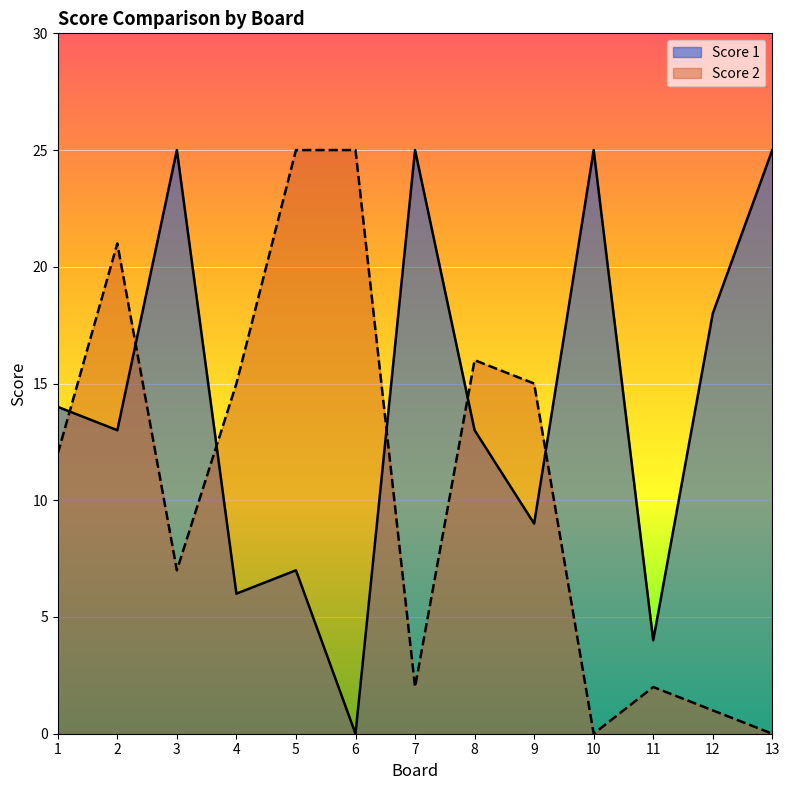

List the series in order of their peak value, lowest first.

Score 1, Score 2